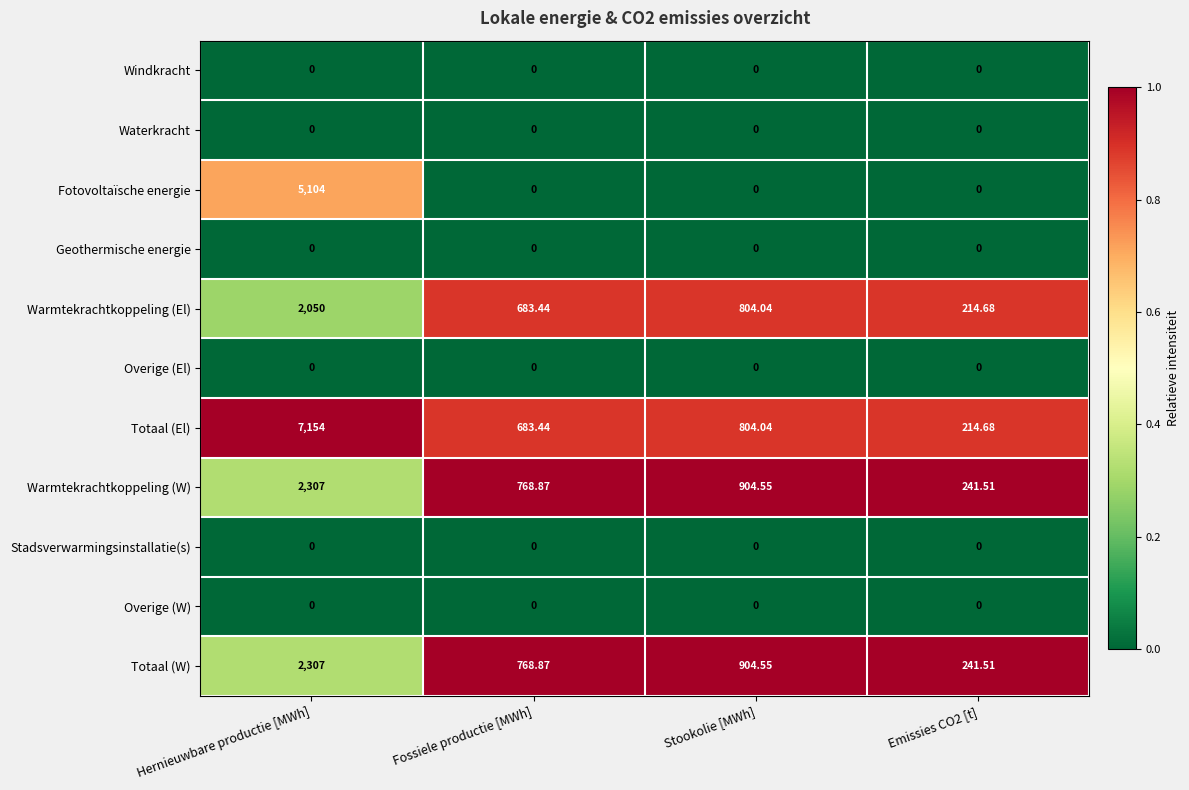

Which category has the highest value in the Warmtekrachtkoppeling (El) series?

Hernieuwbare productie [MWh]